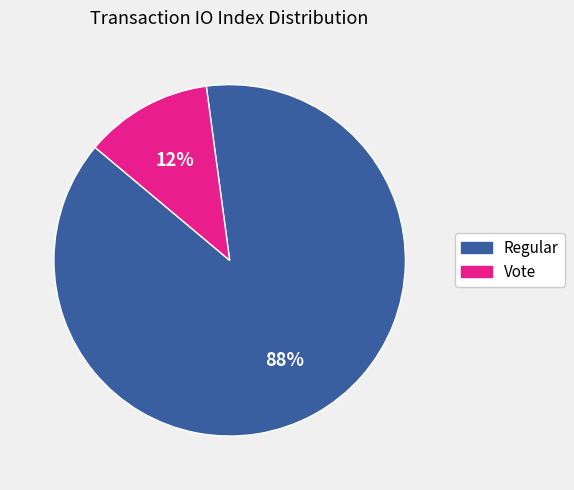

How many slices are in this pie chart?

2